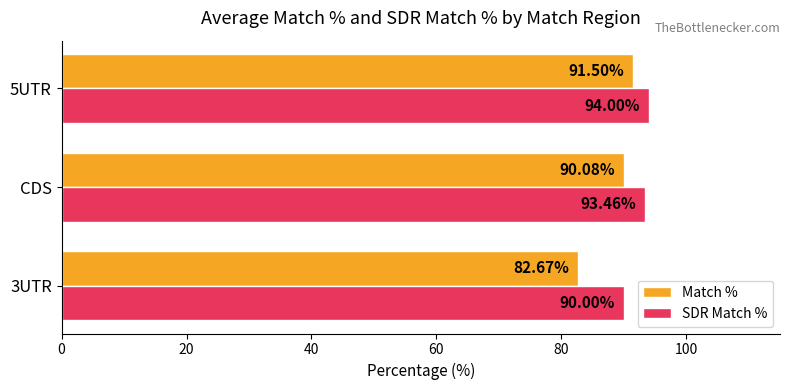

Which category has the highest value across all series?

5UTR